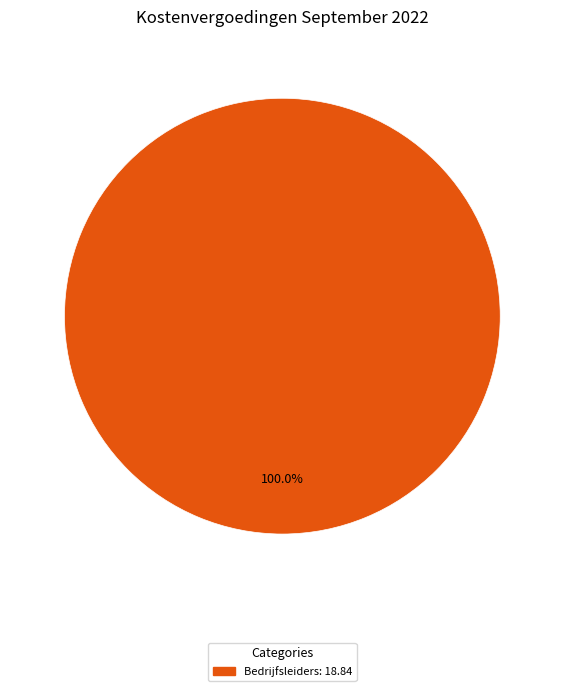

Does any single category account for the majority?

Yes